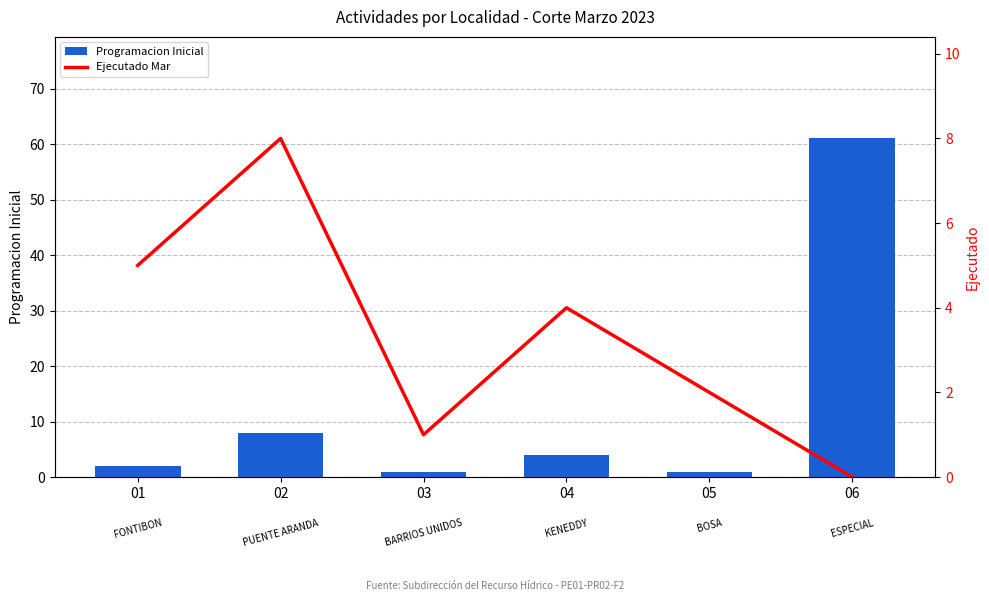

What is the difference between the second highest and minimum values in the Ejecutado Mar series?

5